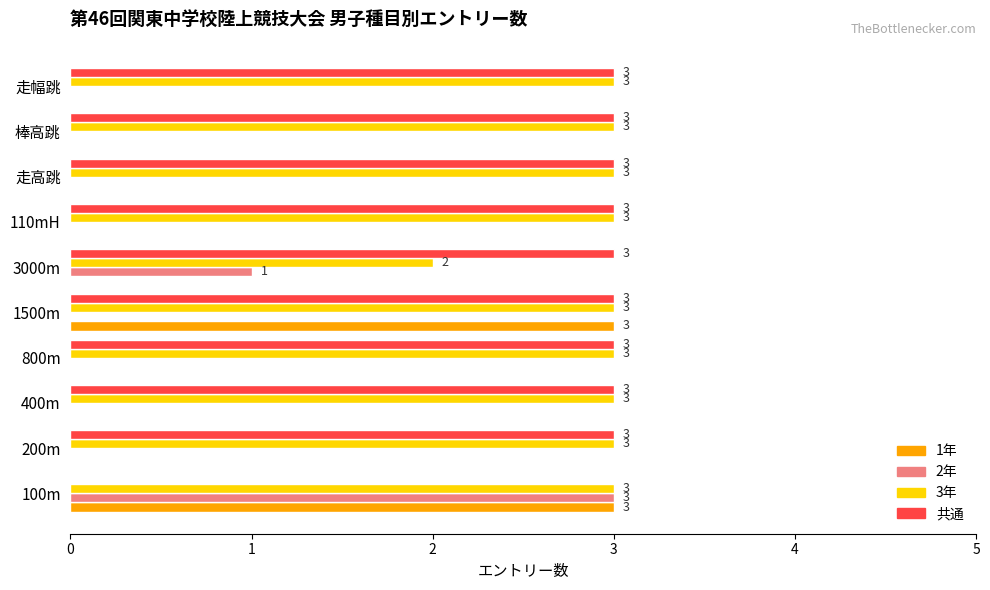

What is the total value across all series at 100m?

9